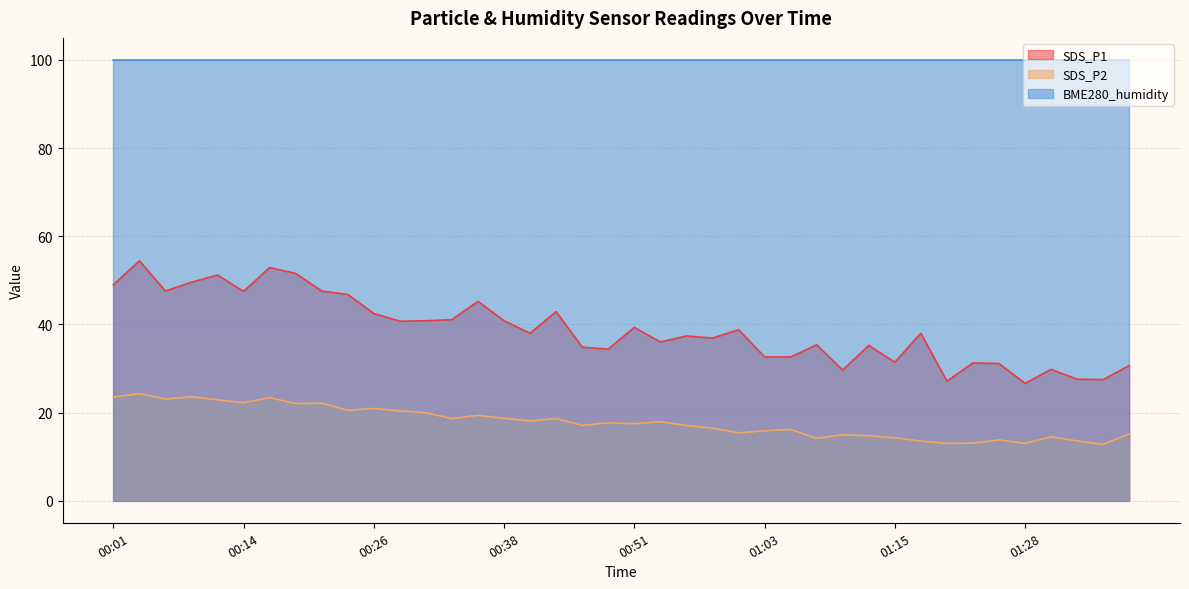

What is the maximum value shown in the chart?

100.0